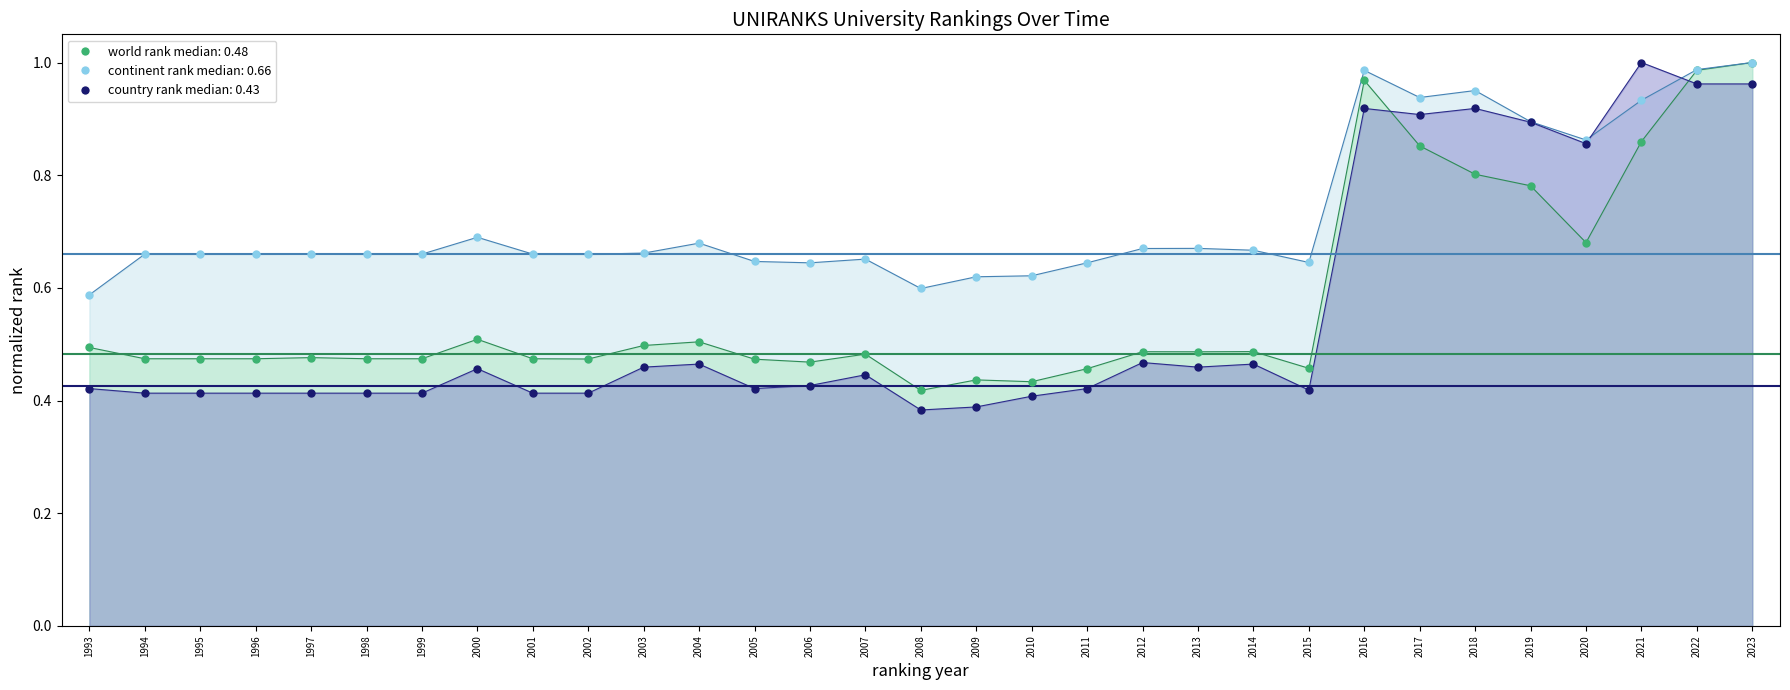

What are all the series names shown in the legend?

world rank, continent rank, country rank